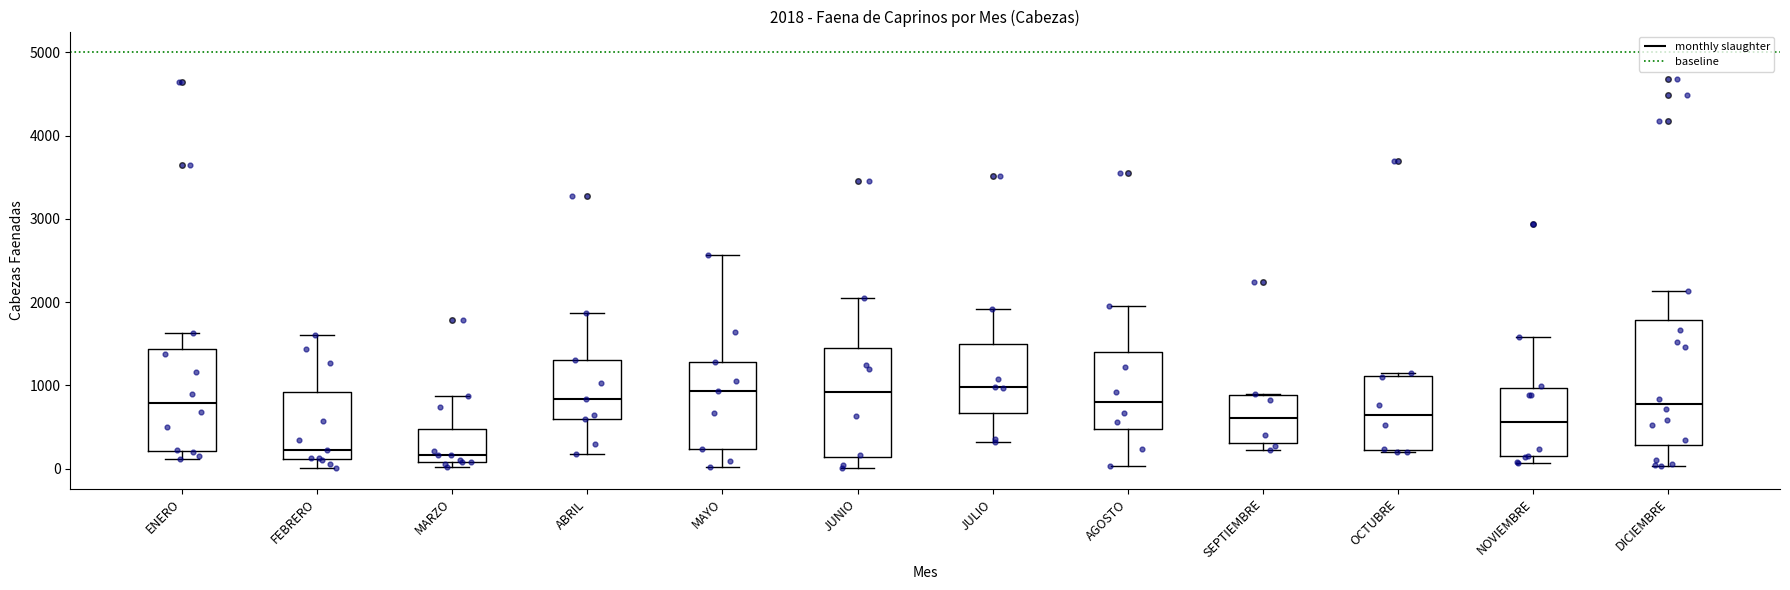

Comparing the boxes themselves (not the whiskers), which one is the tallest?

DICIEMBRE